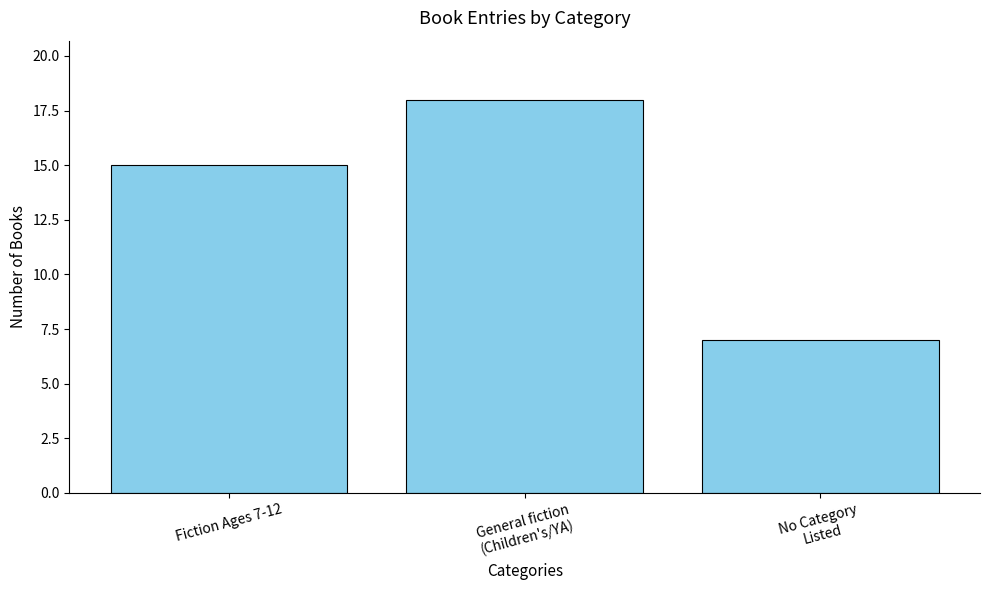

Which label corresponds to the largest value in the chart?

General fiction
(Children's/YA)